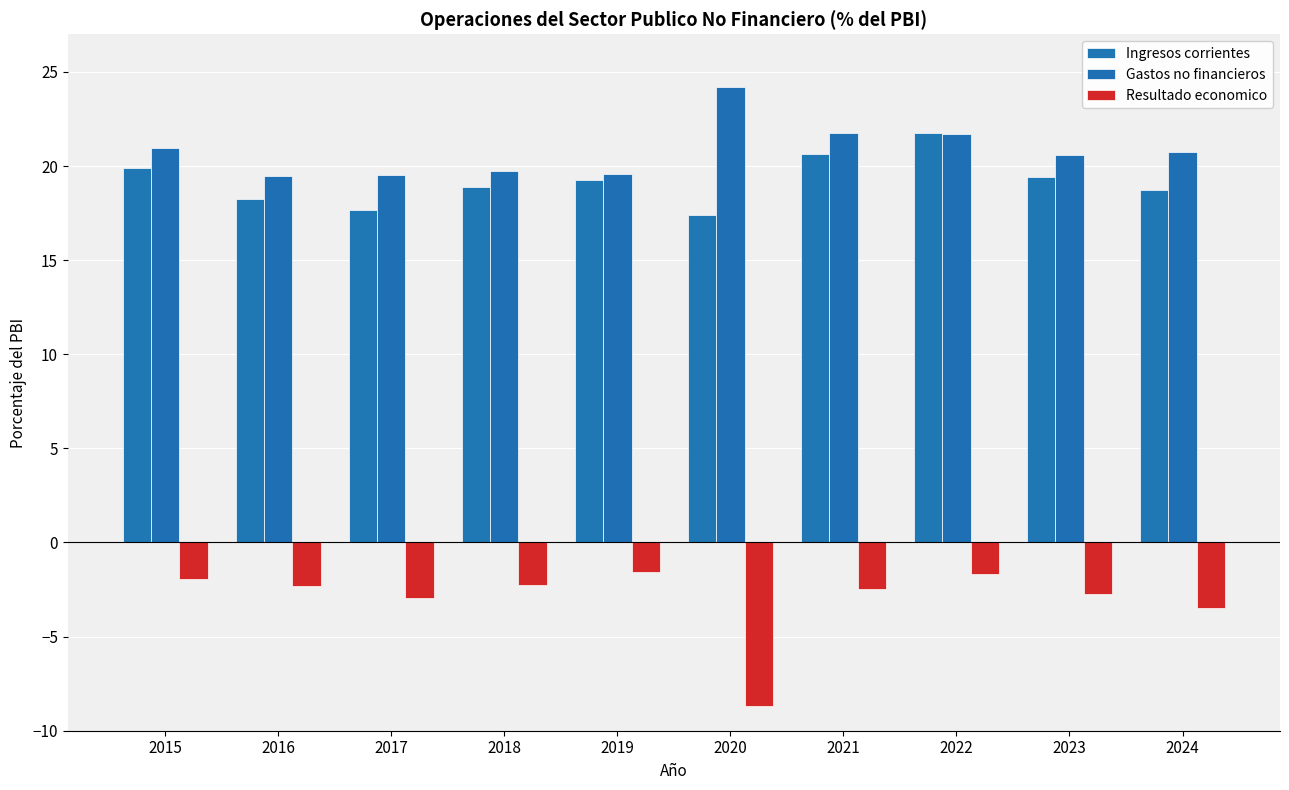

At which category does the chart reach its minimum across all series?

2020